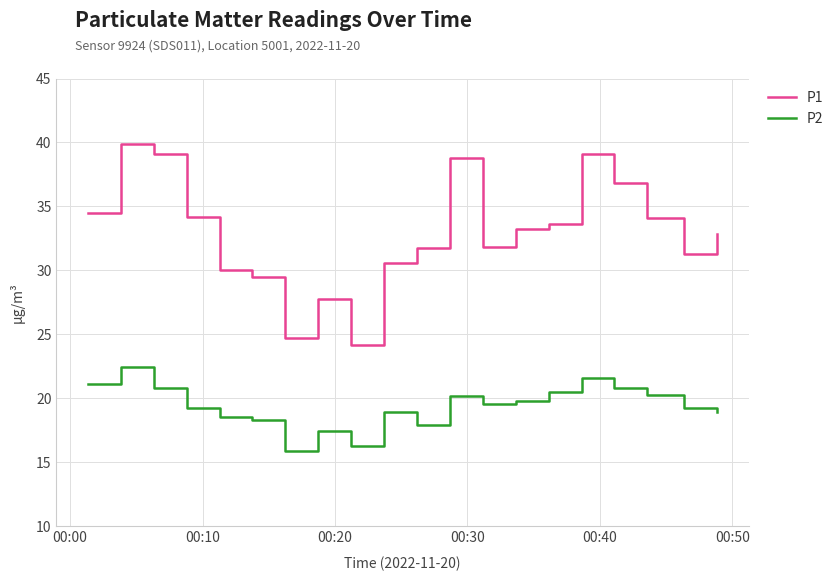

What are all the series names shown in the legend?

P1, P2